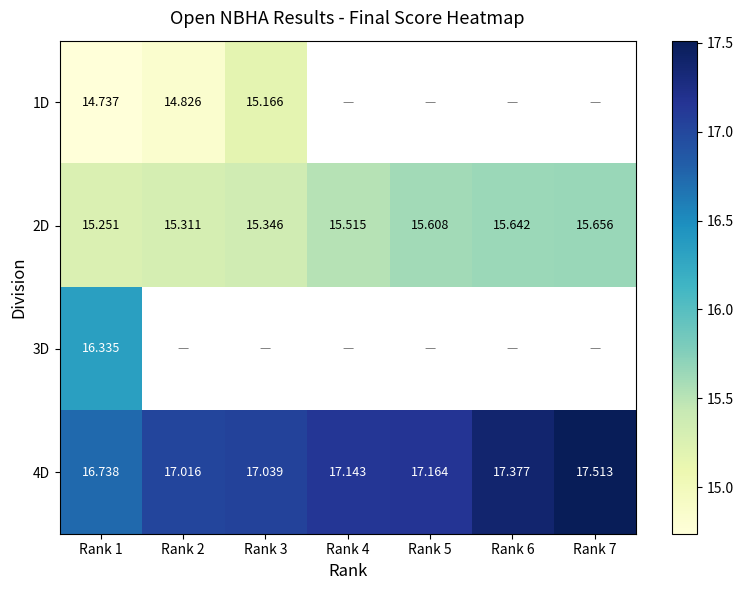

Is the value of 2D at Rank 7 greater than the value of 4D at Rank 5?

No